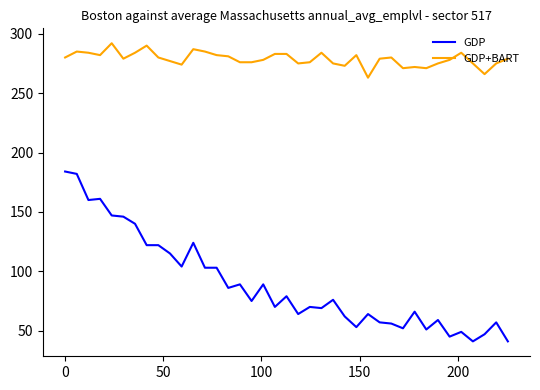

What is the difference between the maximum and minimum values in the GDP series?

143